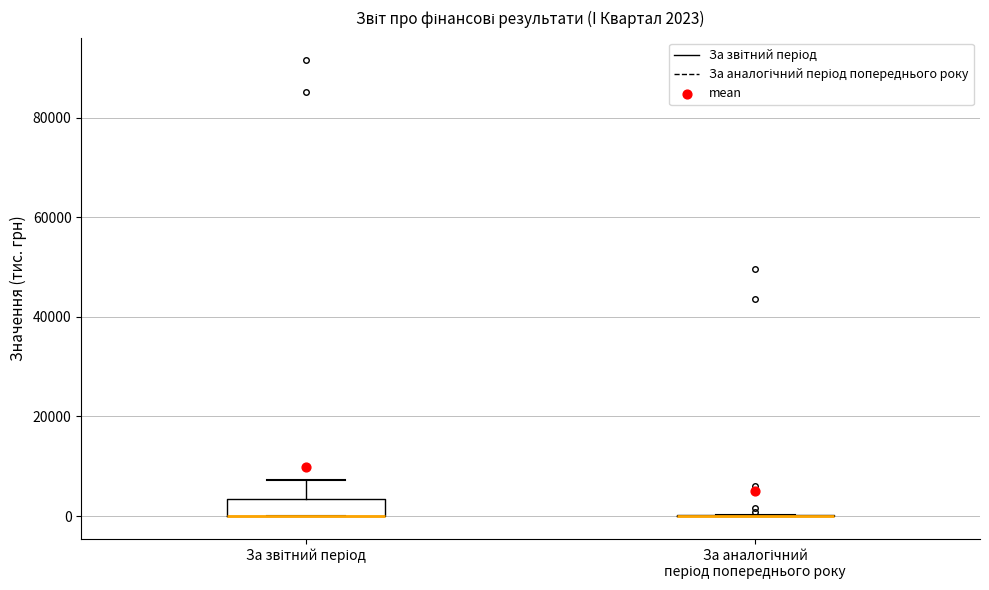

Which box is the tallest, from its lower edge to its upper edge?

За звітний період